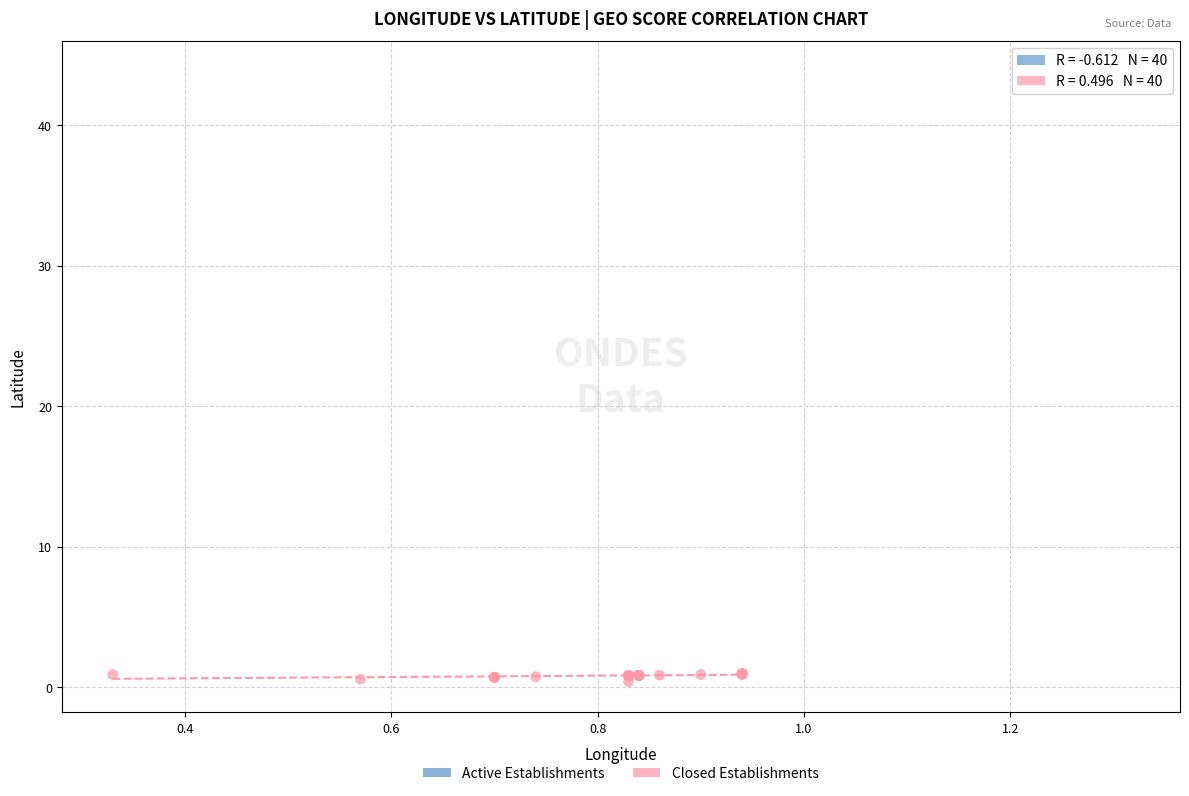

Which series reaches the maximum Y coordinate?

Active Establishments